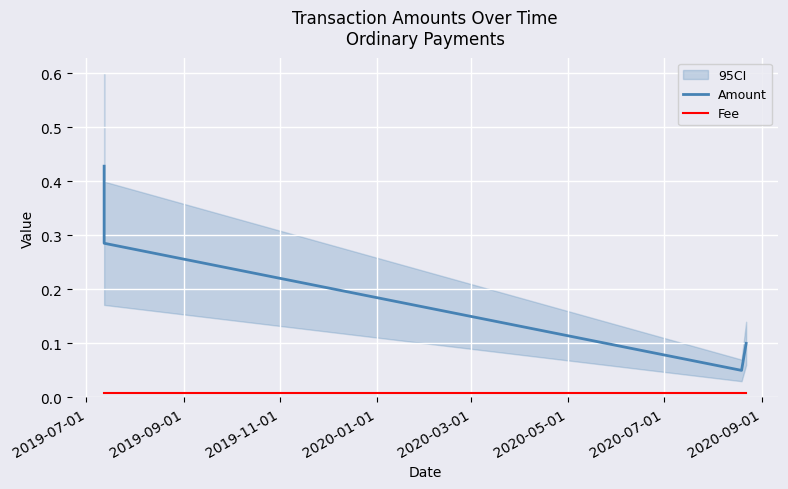

True or false: Amount and Fee cross at least once.

False